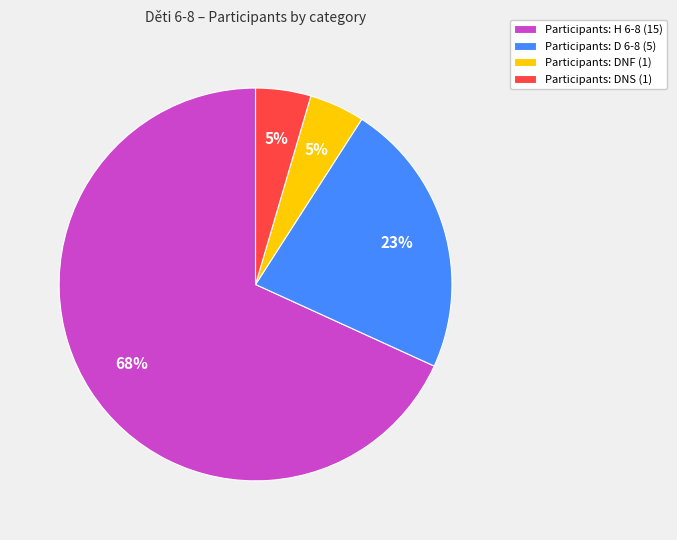

Which category has the biggest portion of the pie?

Participants: H 6-8 (15)